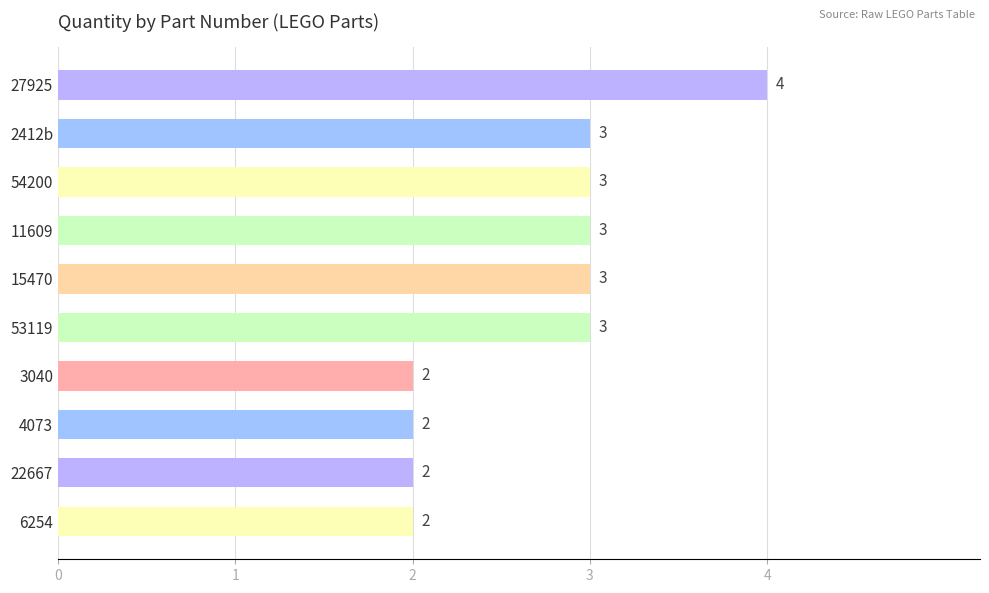

Is it true that the value at 4073 is 2?

True